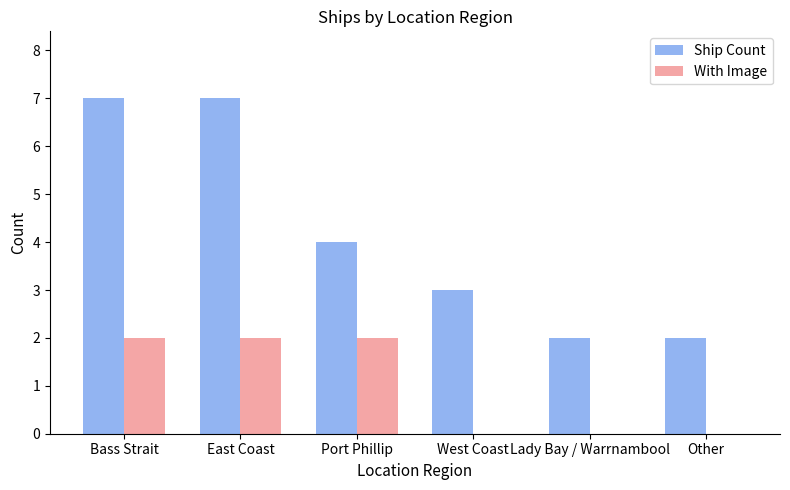

What is the maximum value shown in the chart?

7